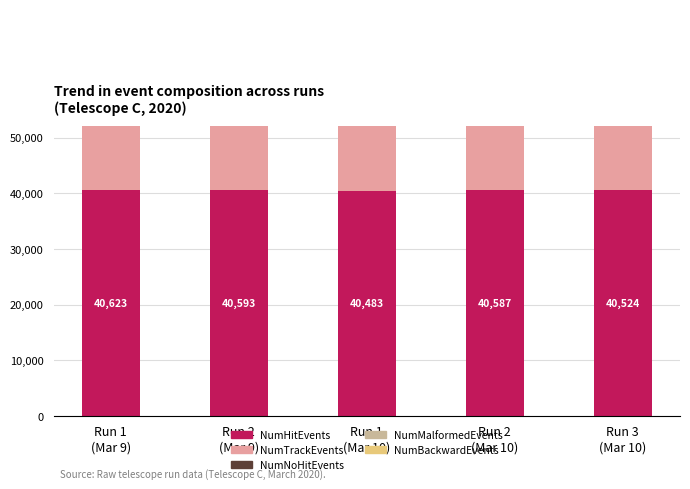

Rank the categories by NumNoHitEvents value from highest to lowest.

Run 3
(Mar 10), Run 1
(Mar 10), Run 2
(Mar 10), Run 2
(Mar 9), Run 1
(Mar 9)